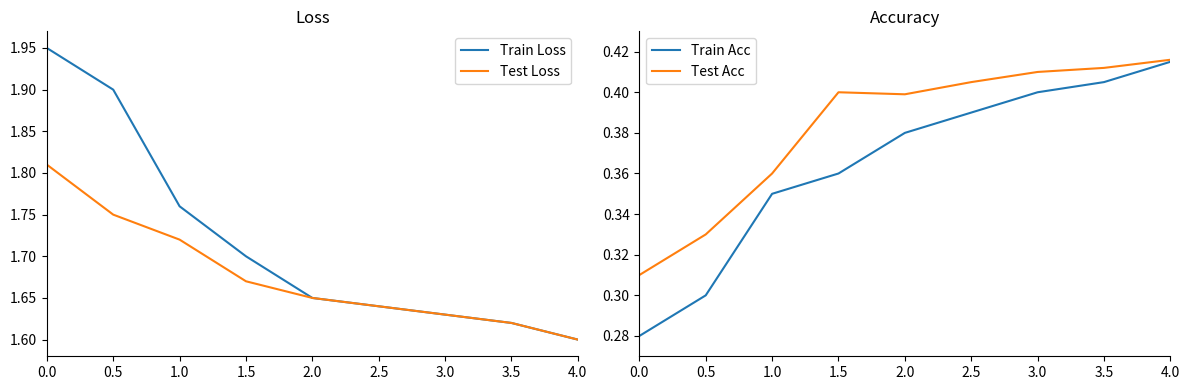

How many lines are shown in the chart?

4